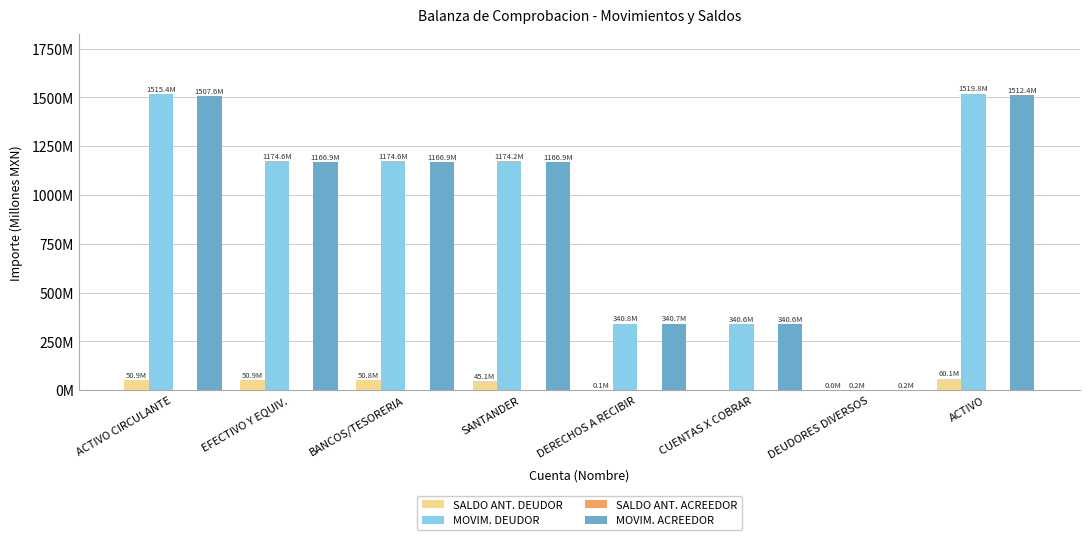

Reading left to right, list all the values displayed in this chart.

SALDO ANT. DEUDOR: ACTIVO CIRCULANTE=50.9	EFECTIVO Y EQUIV.=50.9	BANCOS/TESORERIA=50.8	SANTANDER=45.1	DERECHOS A RECIBIR=0.1	CUENTAS X COBRAR=0.0	DEUDORES DIVERSOS=0.0	ACTIVO=60.1
MOVIM. DEUDOR: ACTIVO CIRCULANTE=1515.4	EFECTIVO Y EQUIV.=1174.6	BANCOS/TESORERIA=1174.6	SANTANDER=1174.2	DERECHOS A RECIBIR=340.8	CUENTAS X COBRAR=340.6	DEUDORES DIVERSOS=0.2	ACTIVO=1519.8
SALDO ANT. ACREEDOR: ACTIVO CIRCULANTE=0.0	EFECTIVO Y EQUIV.=0.0	BANCOS/TESORERIA=0.0	SANTANDER=0.0	DERECHOS A RECIBIR=0.0	CUENTAS X COBRAR=0.0	DEUDORES DIVERSOS=0.0	ACTIVO=0.0
MOVIM. ACREEDOR: ACTIVO CIRCULANTE=1507.6	EFECTIVO Y EQUIV.=1166.9	BANCOS/TESORERIA=1166.9	SANTANDER=1166.9	DERECHOS A RECIBIR=340.7	CUENTAS X COBRAR=340.6	DEUDORES DIVERSOS=0.2	ACTIVO=1512.4